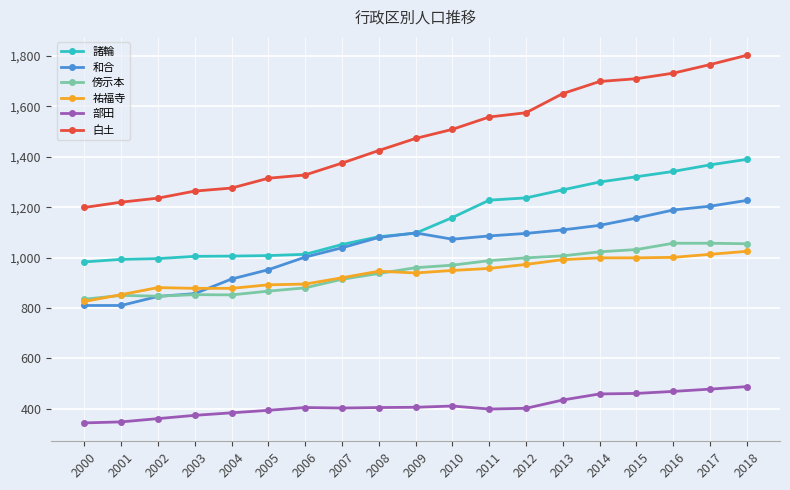

At 2004, list the series in order from largest to smallest.

白土, 諸輪, 和合, 祐福寺, 傍示本, 部田